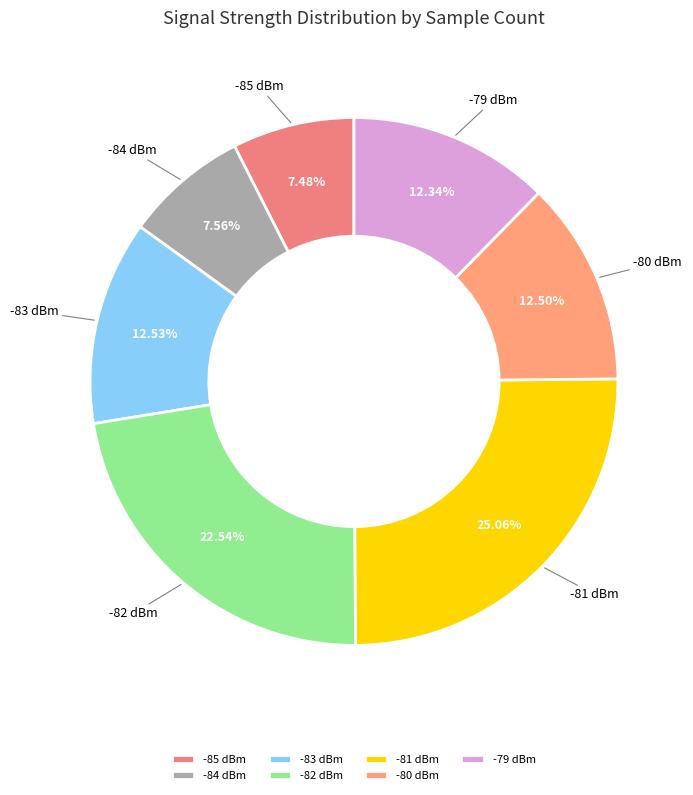

Is there a majority slice in this chart?

No